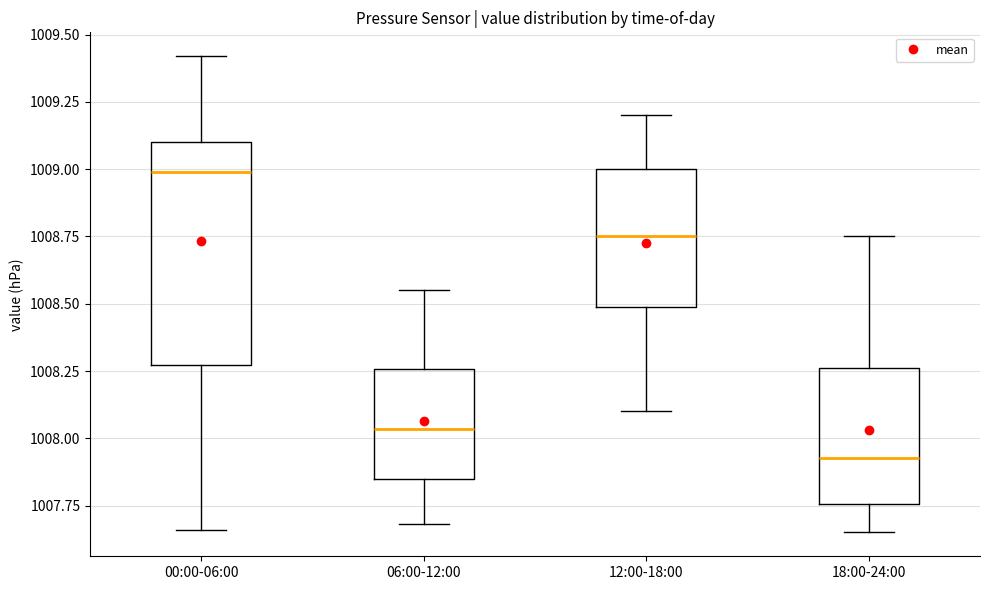

Reading left to right, transcribe this box plot: for each box, give where its median line is, the range the box spans, and where its two whiskers end, as read against the y-axis. The values are not printed on the chart, so give them approximately, as read against the axis.

00:00-06:00: median 1009.00, box 1008.25 to 1009.10, whiskers 1007.65 to 1009.40
06:00-12:00: median 1008.05, box 1007.85 to 1008.25, whiskers 1007.70 to 1008.55
12:00-18:00: median 1008.75, box 1008.50 to 1009.00, whiskers 1008.10 to 1009.20
18:00-24:00: median 1007.95, box 1007.75 to 1008.25, whiskers 1007.65 to 1008.75